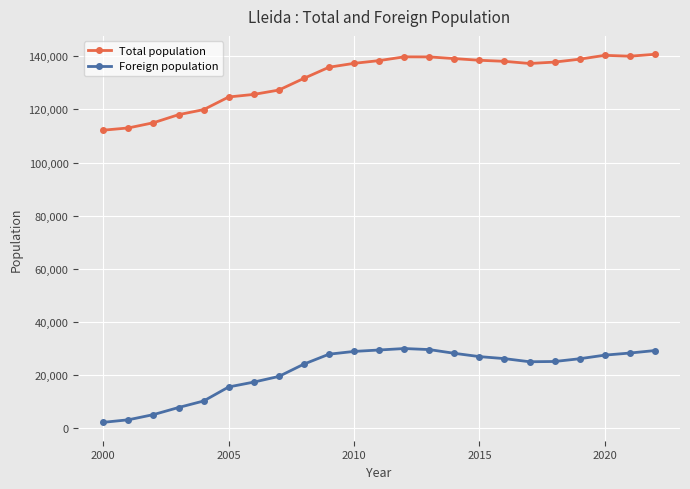

Which series has the largest total across all categories?

Total population